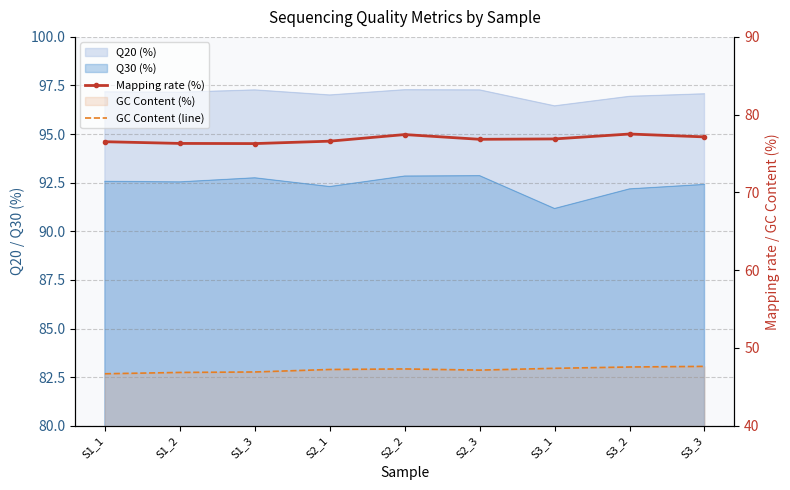

What is the difference between the second highest and second lowest values in the Mapping rate (%) series?

1.1